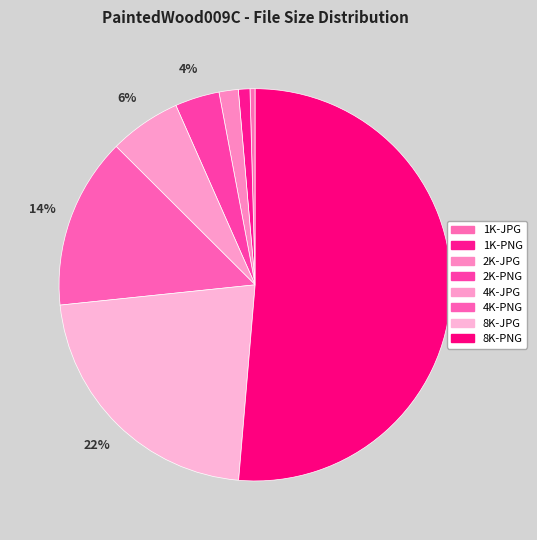

To the nearest percent, what portion does 4K-PNG represent?

14%